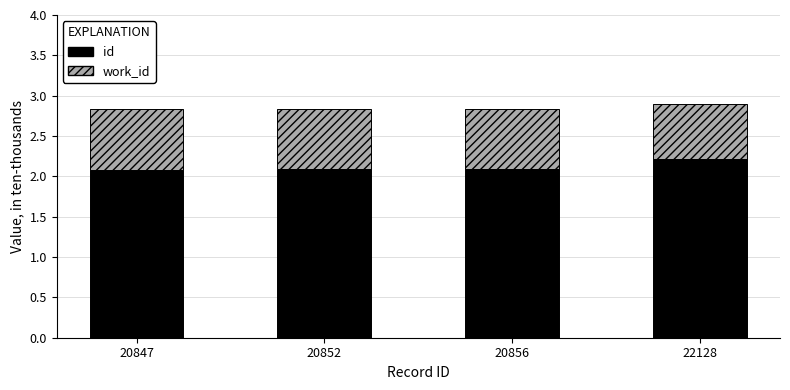

Count the id values in the range 2 to 3.

4